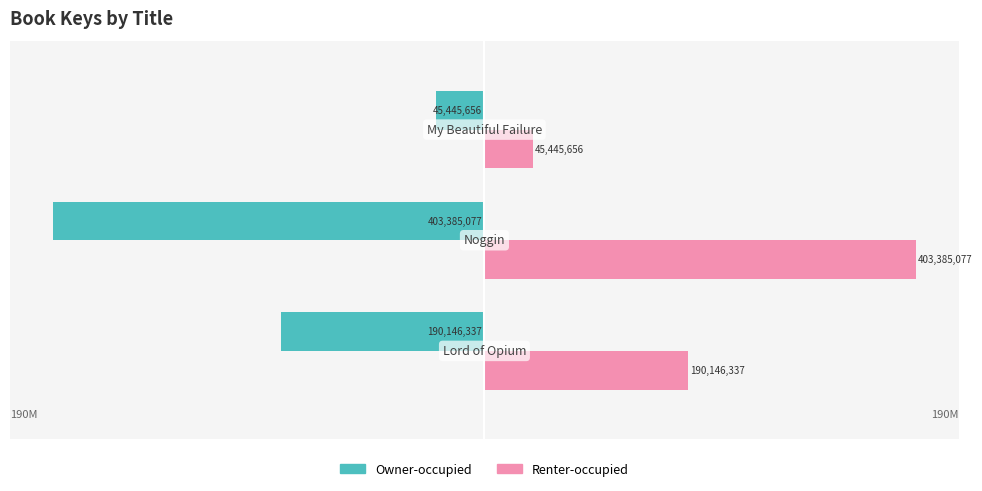

What are all the series names shown in the legend?

Owner-occupied, Renter-occupied